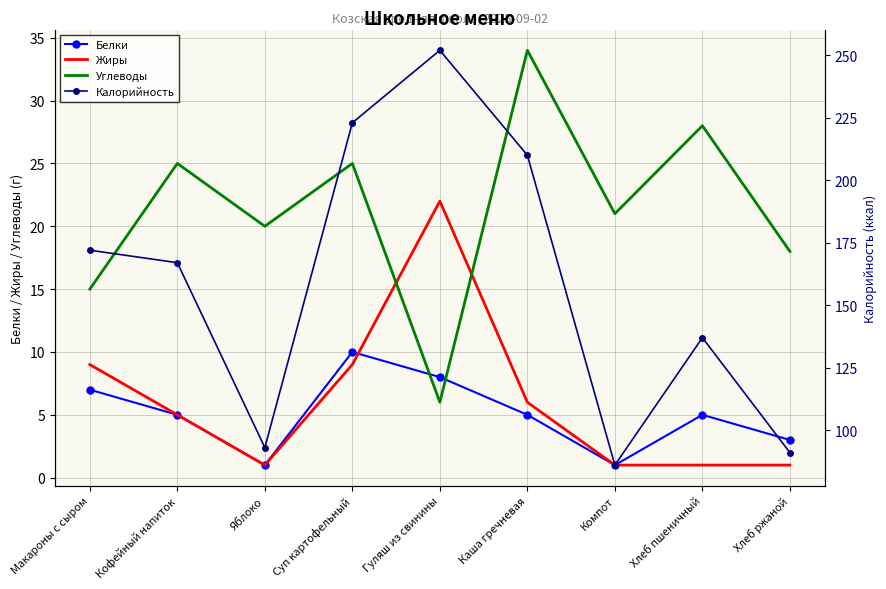

True or false: Жиры has a value of 9 at Макароны с сыром.

True